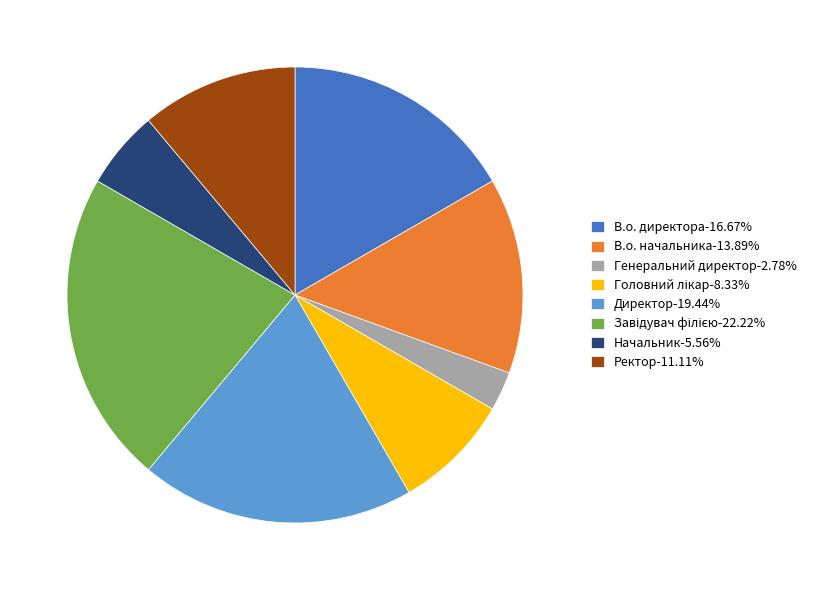

Is Директор the majority of the pie?

No